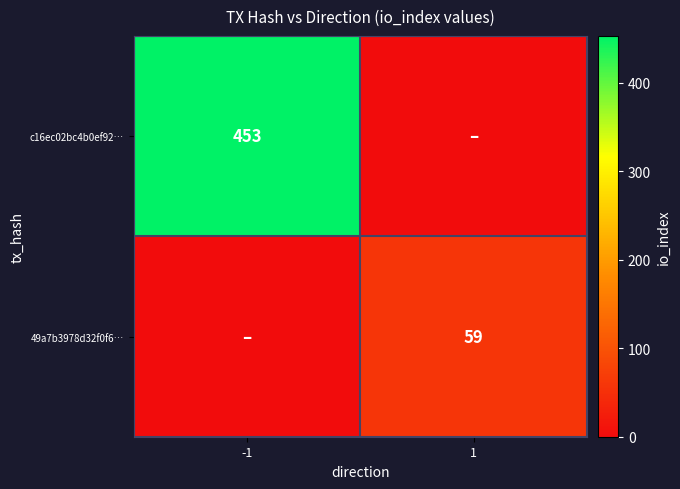

Is the value of 49a7b3978d32f0f6… at 1 greater than the value of c16ec02bc4b0ef92… at -1?

No